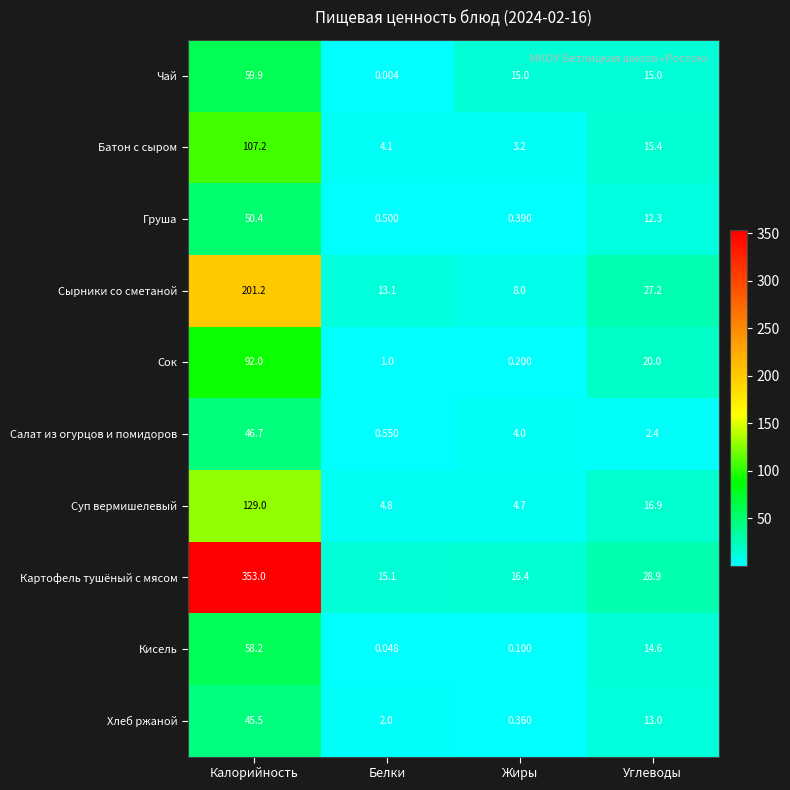

At Жиры, list the series in order from largest to smallest.

Картофель тушёный с мясом, Чай, Сырники со сметаной, Суп вермишелевый, Салат из огурцов и помидоров, Батон с сыром, Груша, Хлеб ржаной, Сок, Кисель